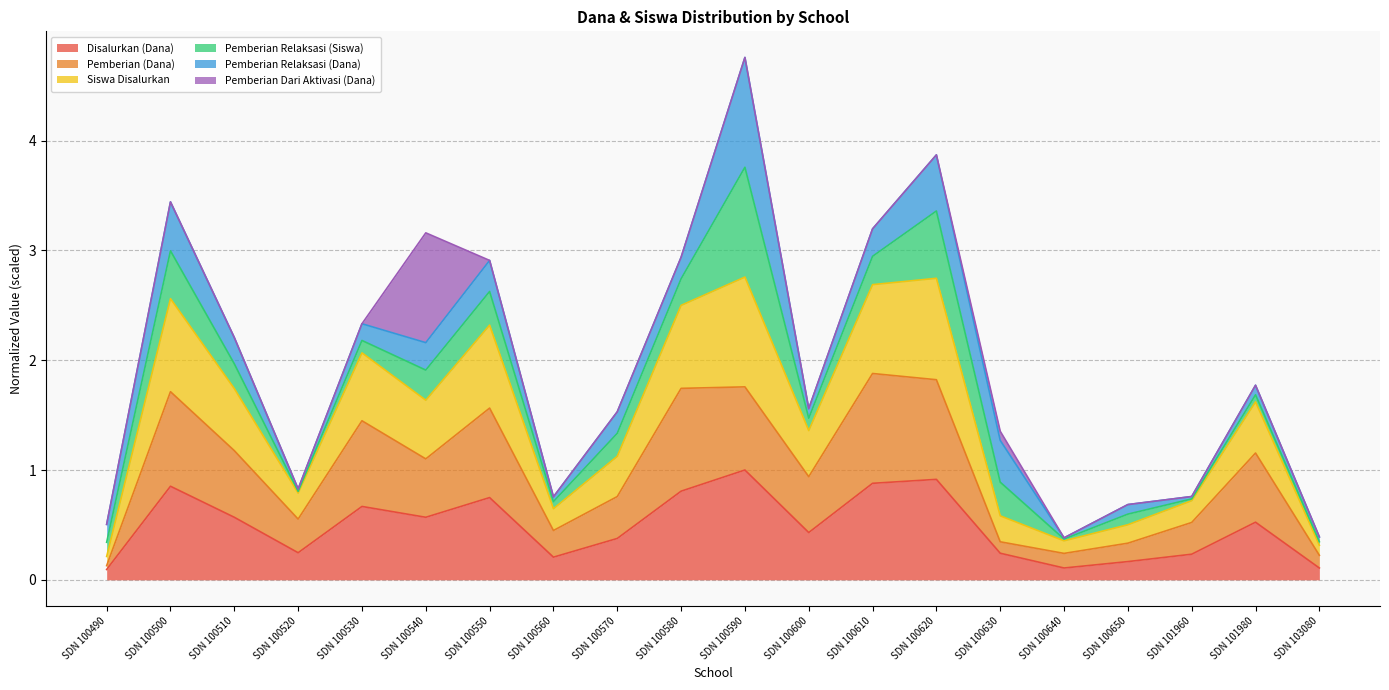

At which category is the sum across all series the highest?

SDN 100590